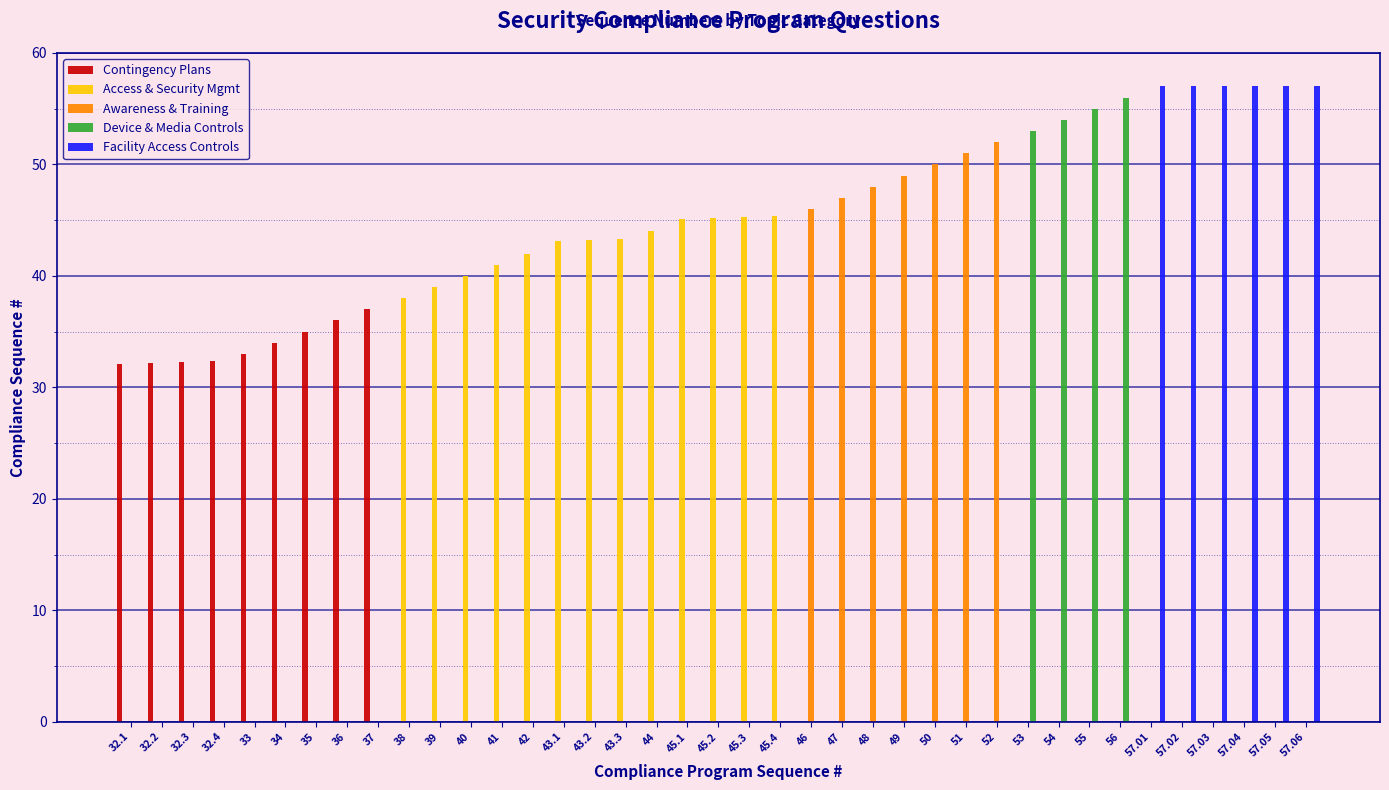

Which series has the largest range (max minus min)?

Facility Access Controls